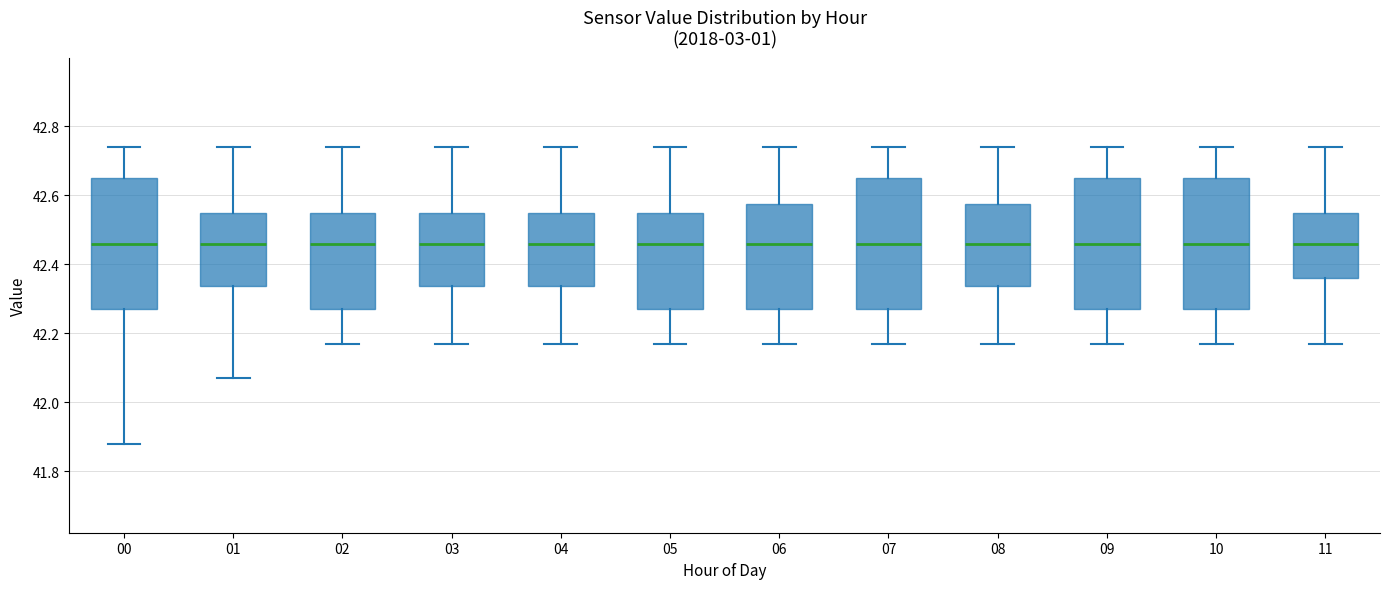

Reading left to right, transcribe this box plot: for each box, give where its median line is, the range the box spans, and where its two whiskers end, as read against the y-axis. The values are not printed on the chart, so give them approximately, as read against the axis.

00: median 42.46, box 42.28 to 42.66, whiskers 41.88 to 42.74
01: median 42.46, box 42.34 to 42.56, whiskers 42.08 to 42.74
02: median 42.46, box 42.28 to 42.56, whiskers 42.18 to 42.74
03: median 42.46, box 42.34 to 42.56, whiskers 42.18 to 42.74
04: median 42.46, box 42.34 to 42.56, whiskers 42.18 to 42.74
05: median 42.46, box 42.28 to 42.56, whiskers 42.18 to 42.74
06: median 42.46, box 42.28 to 42.58, whiskers 42.18 to 42.74
07: median 42.46, box 42.28 to 42.66, whiskers 42.18 to 42.74
08: median 42.46, box 42.34 to 42.58, whiskers 42.18 to 42.74
09: median 42.46, box 42.28 to 42.66, whiskers 42.18 to 42.74
10: median 42.46, box 42.28 to 42.66, whiskers 42.18 to 42.74
11: median 42.46, box 42.36 to 42.56, whiskers 42.18 to 42.74